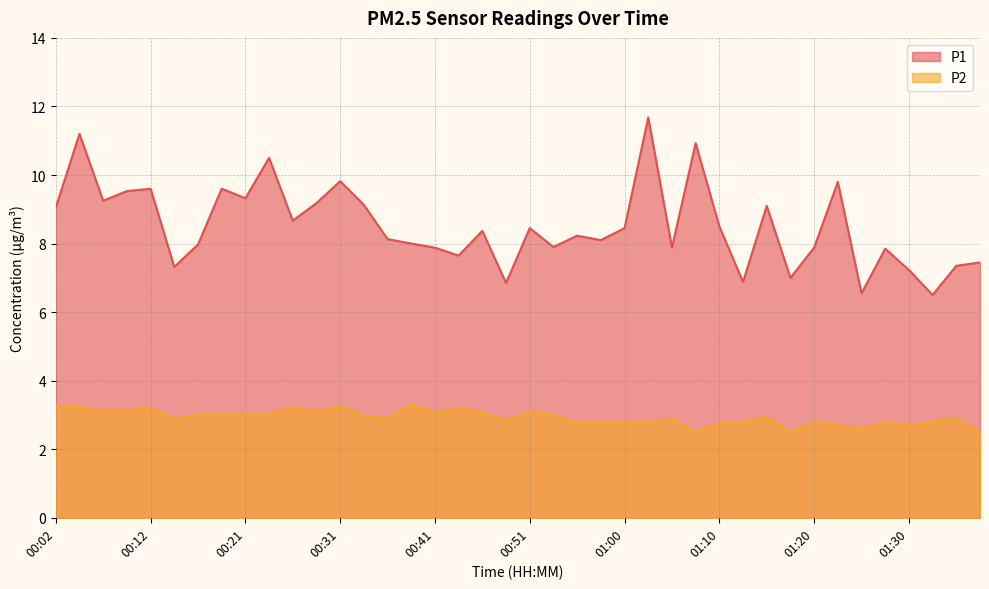

Which category has the highest value in the P1 series?

01:03